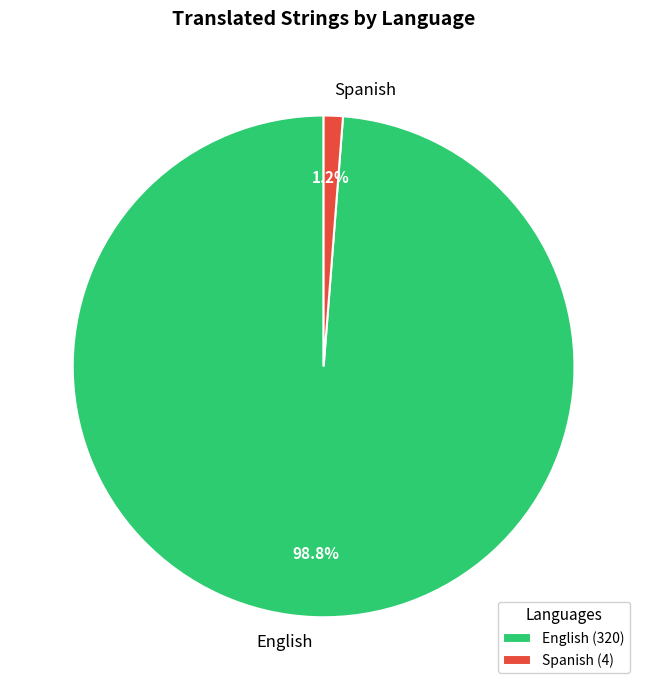

Which category has the smallest portion of the pie?

Spanish